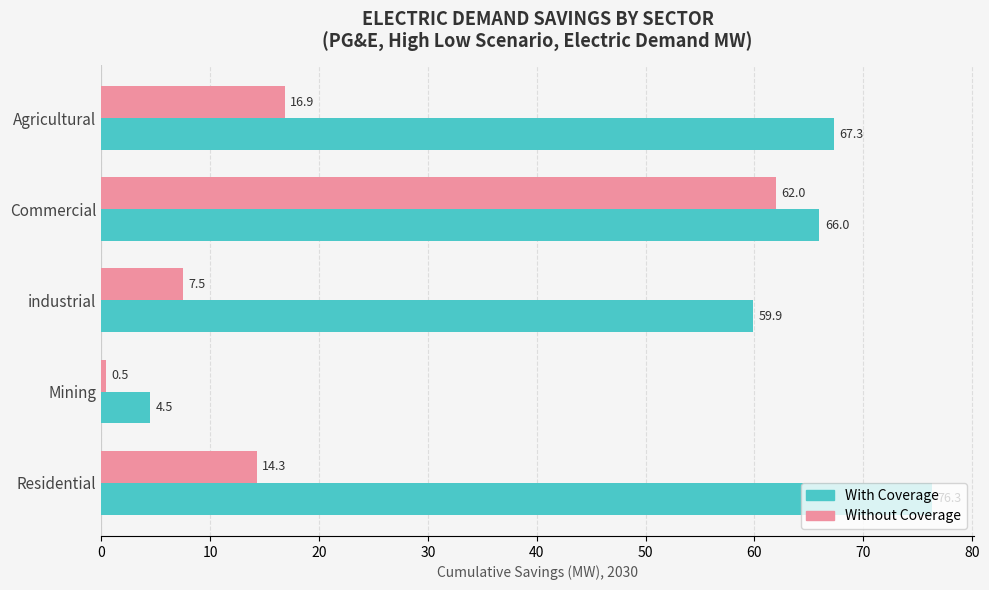

What is the difference between the maximum and minimum values in the Without Coverage series?

61.5